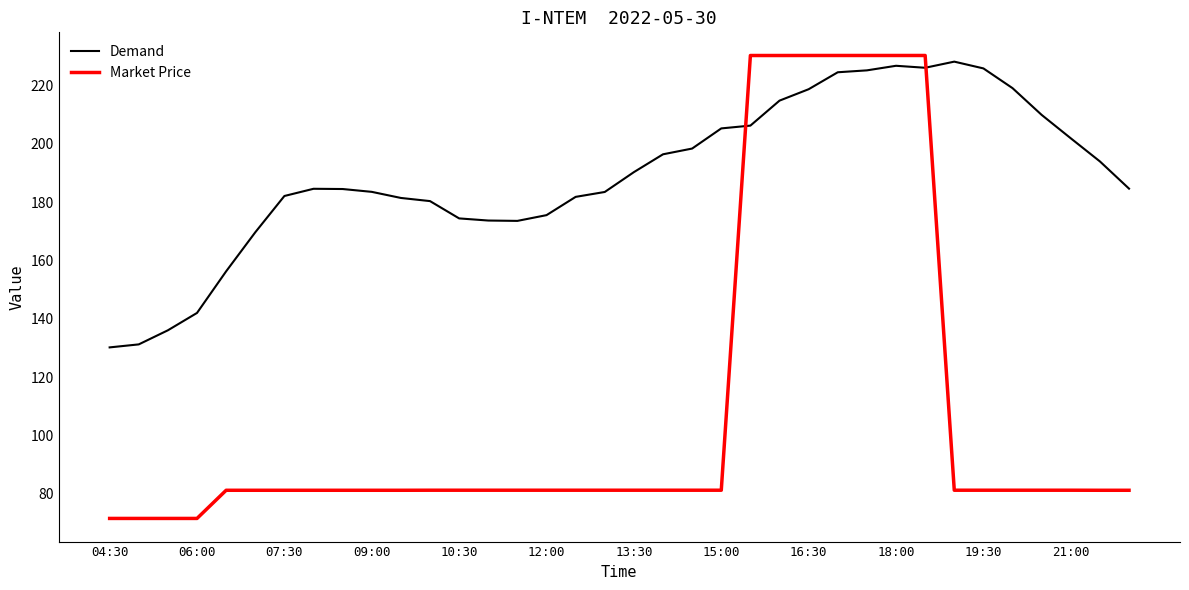

Which series has the widest spread of values?

Market Price